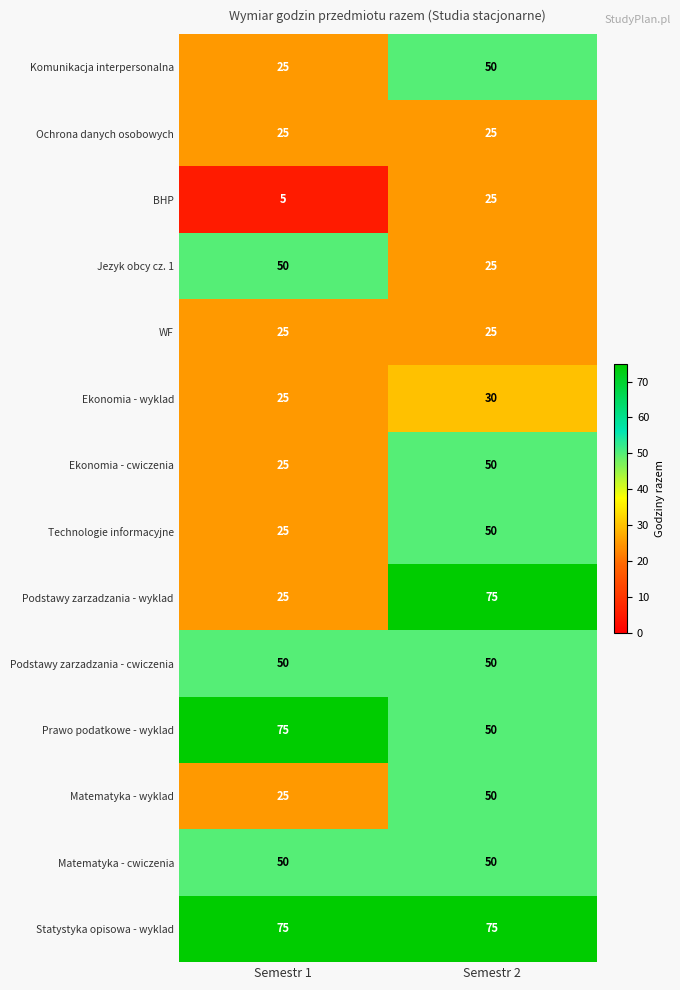

Which series changed the most between Semestr 1 and Semestr 2?

Podstawy zarzadzania - wyklad